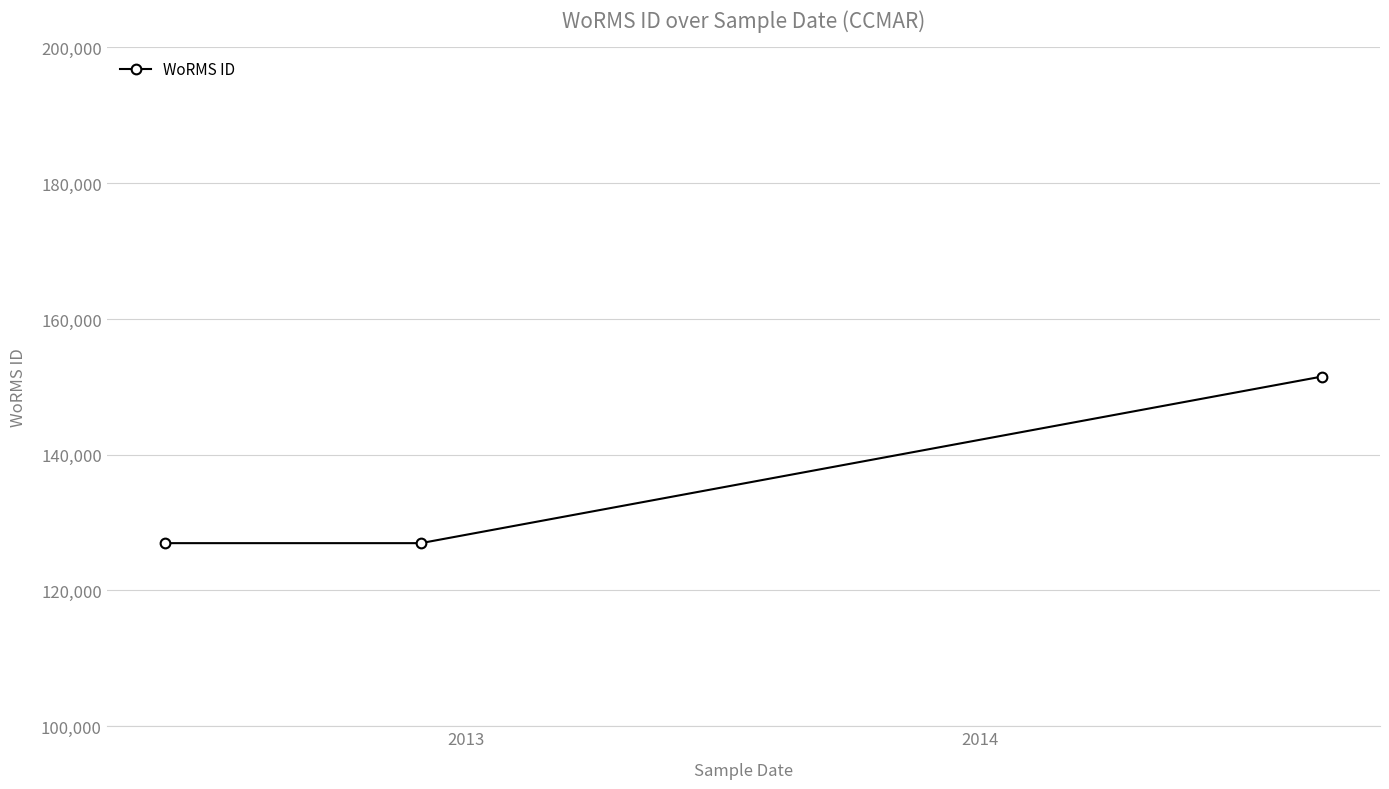

What is the sum of all values?

405473